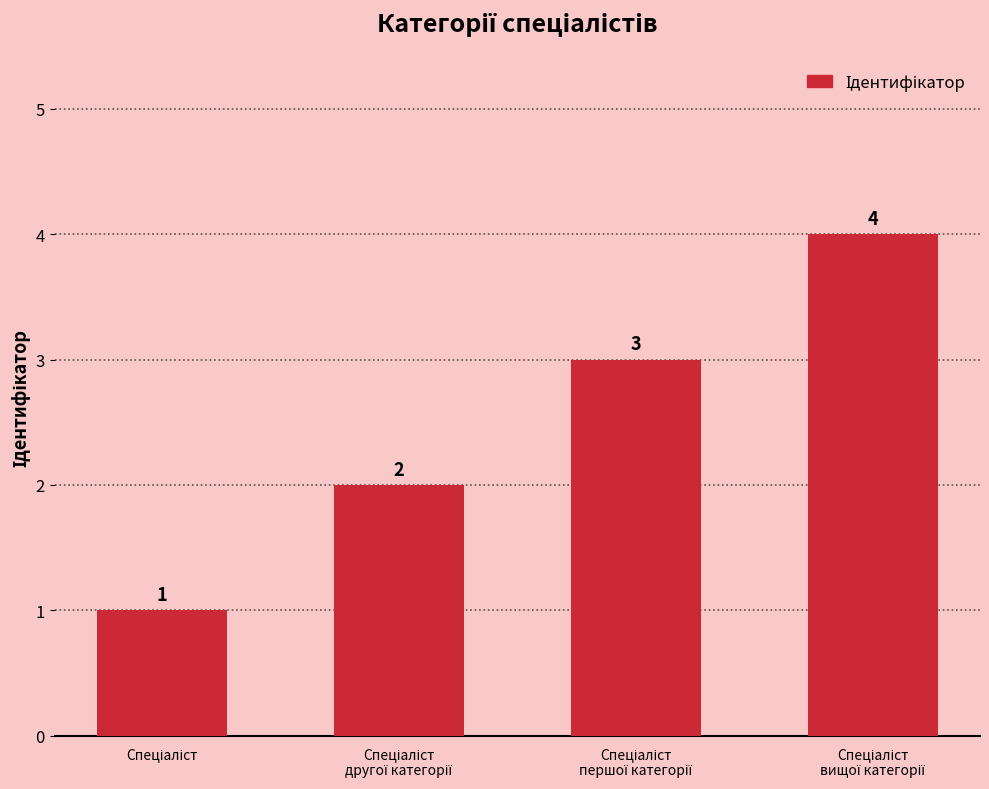

What is the greatest value displayed?

4